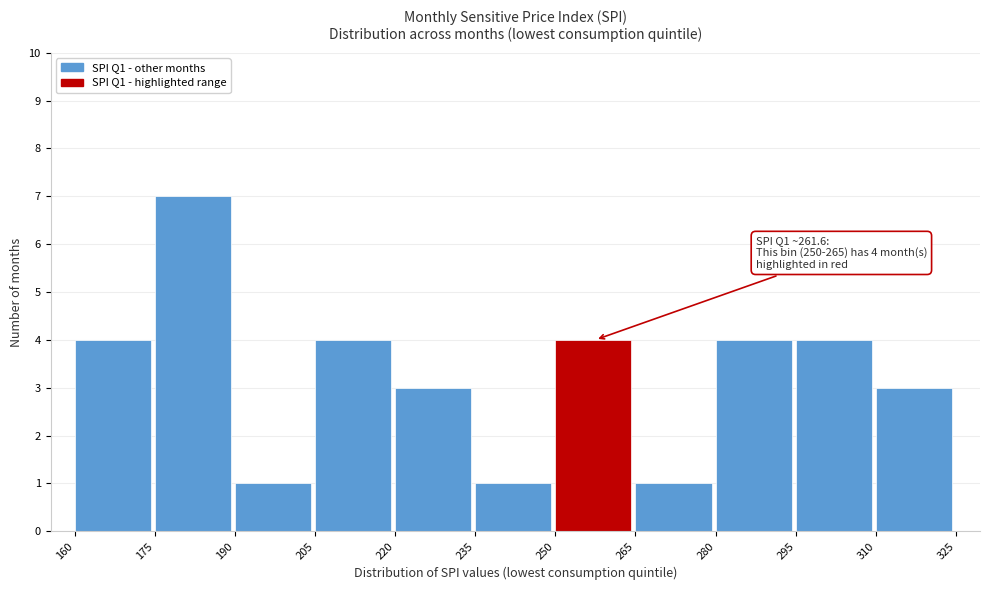

Over which range of the x-axis is the bar tallest?

175 to 190